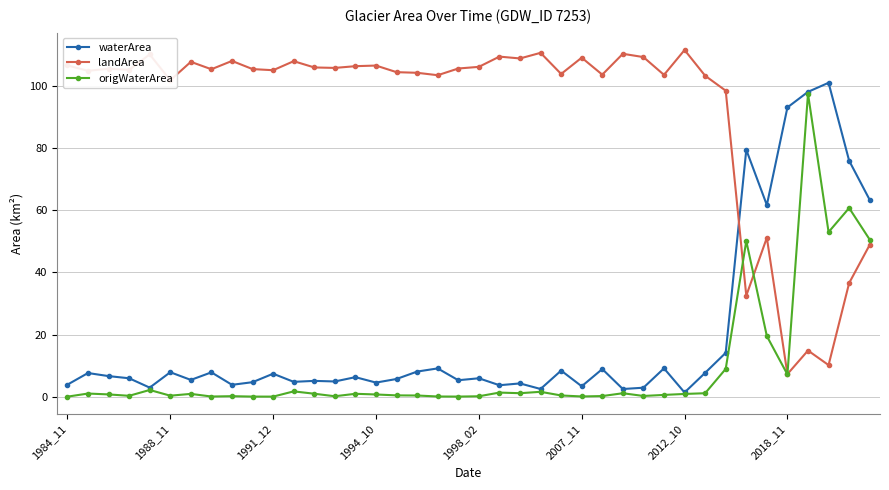

How many times do landArea and origWaterArea cross each other?

3